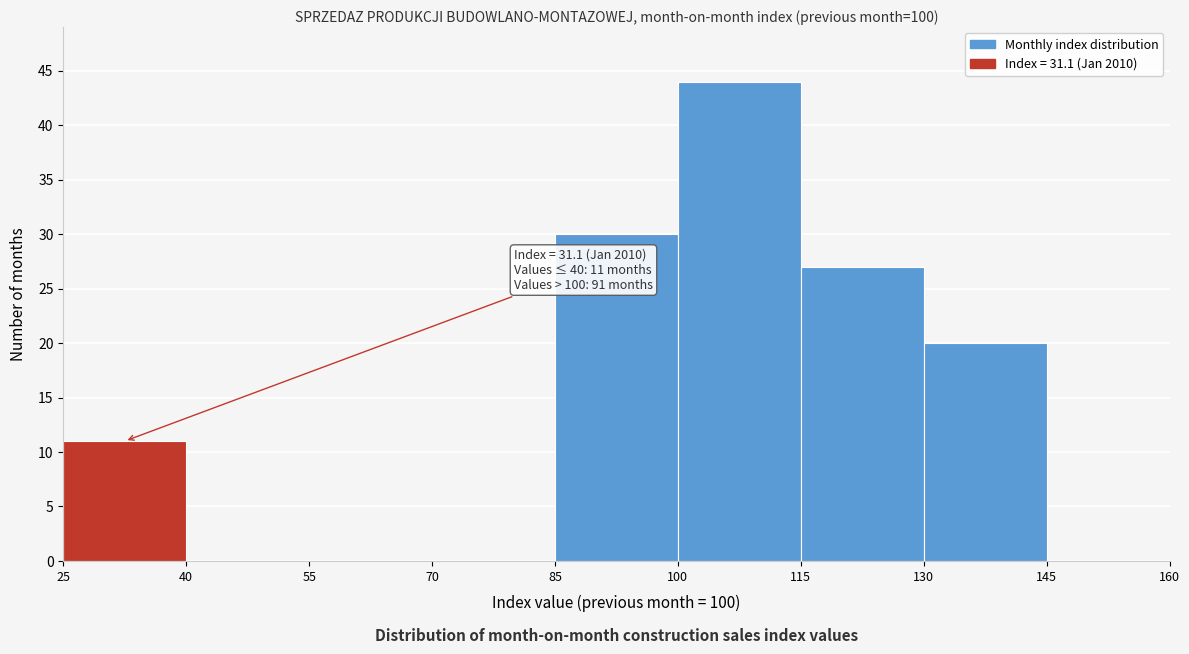

Over which range of the x-axis is the bar tallest?

100 to 115